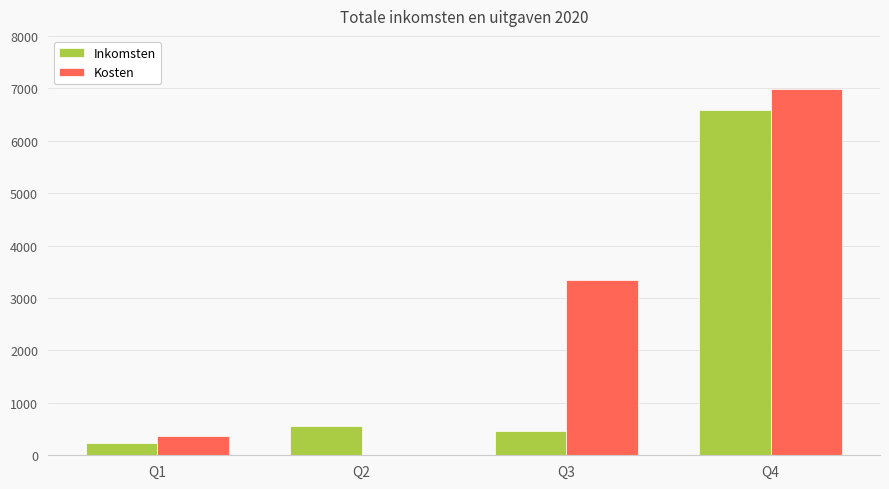

At which label is Kosten closest to 3492?

Q3